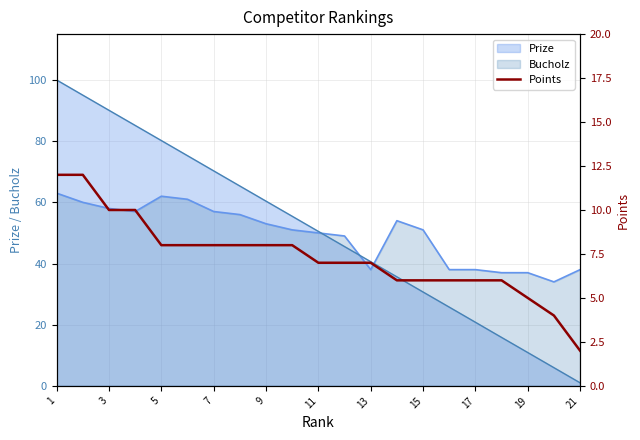

What is the maximum value for Bucholz?

63.0